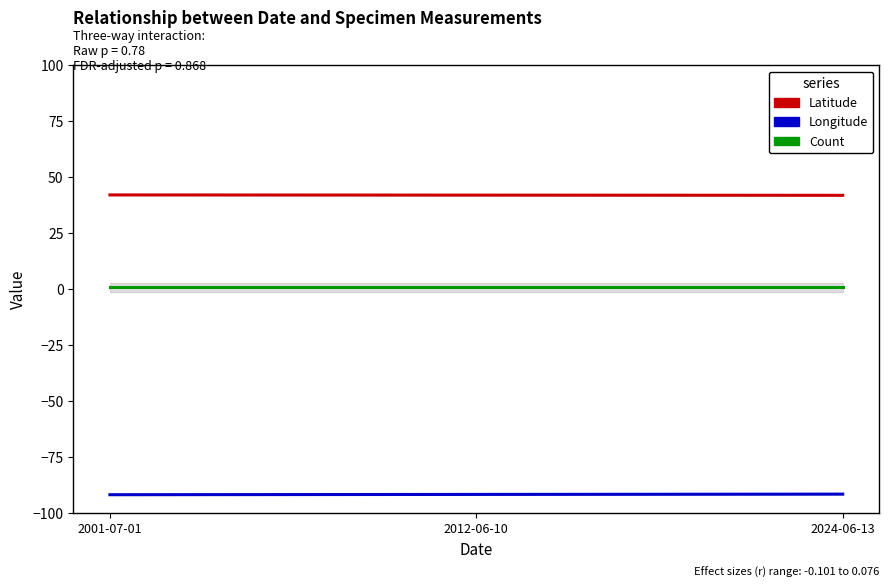

What is the lowest value of the Count series?

1.0